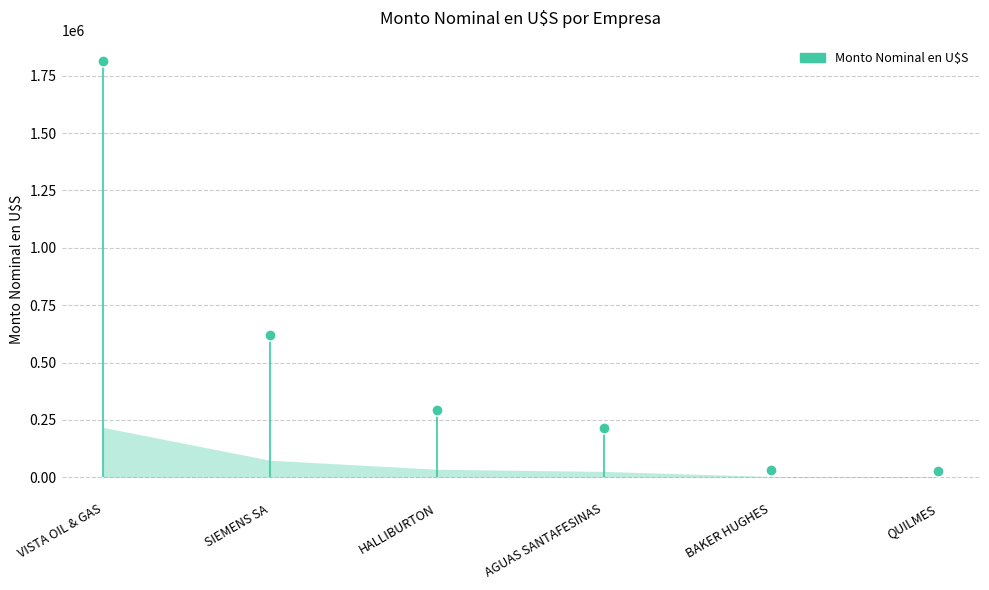

What is the average value?

499887.1